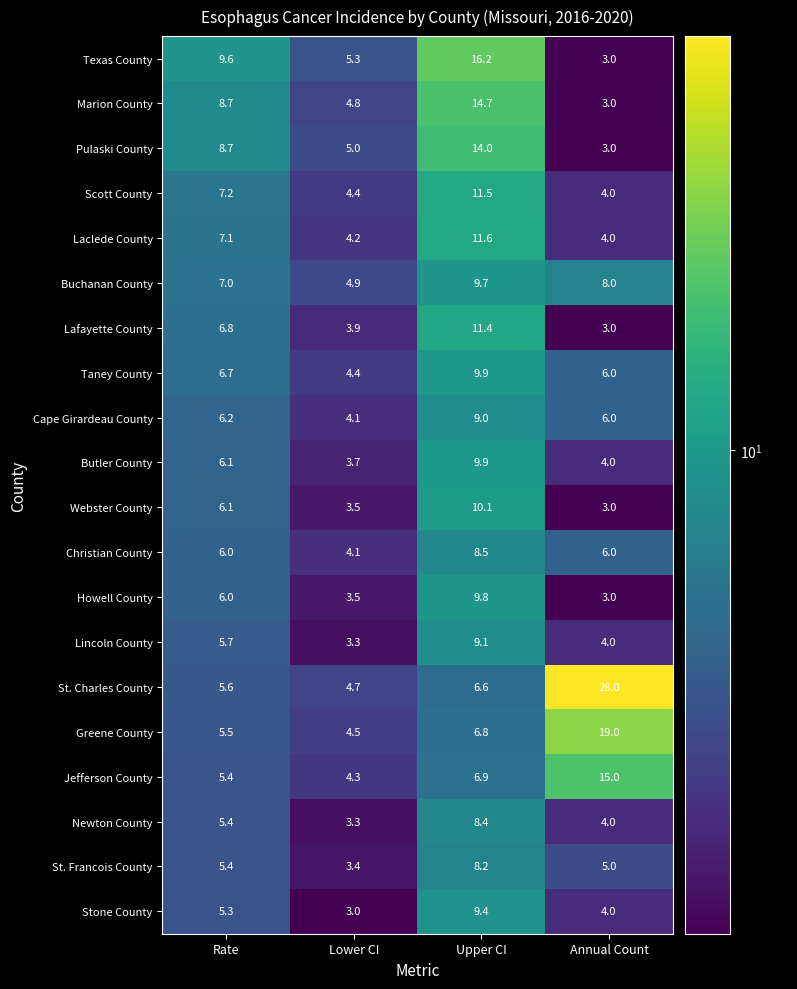

What is the sum of the Stone County values at Lower CI and Upper CI?

12.4